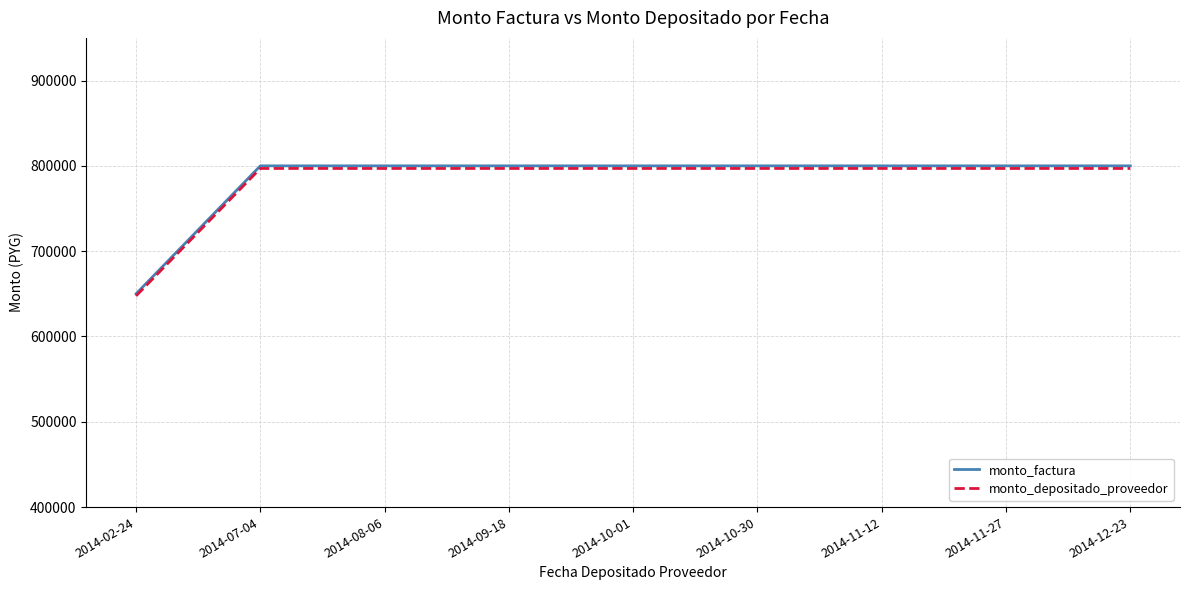

What is the lowest value of the monto_factura series?

650000